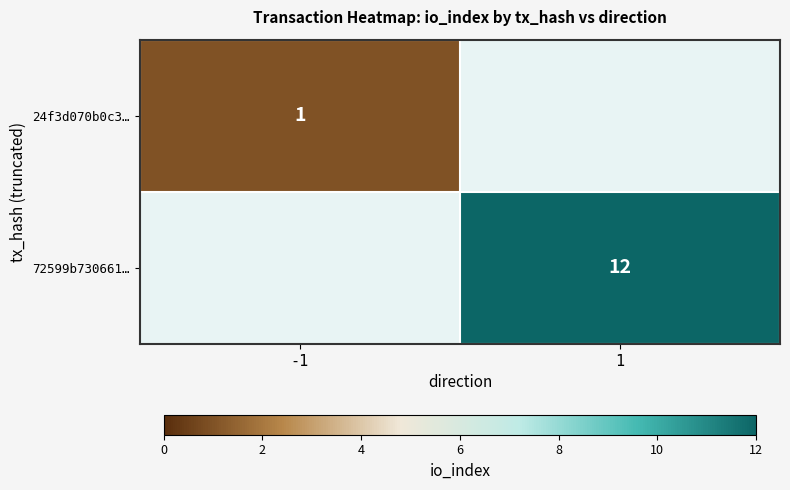

The 24f3d070b0c3… series shows 1 at -1. True or false?

True